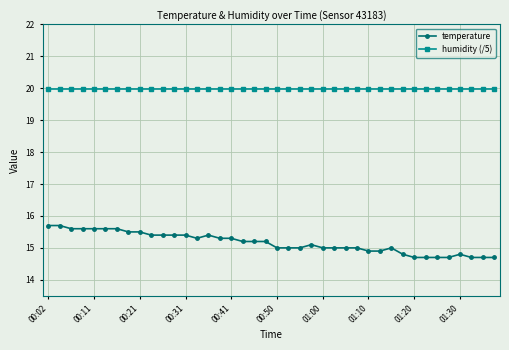

What is the maximum value for temperature?

15.7